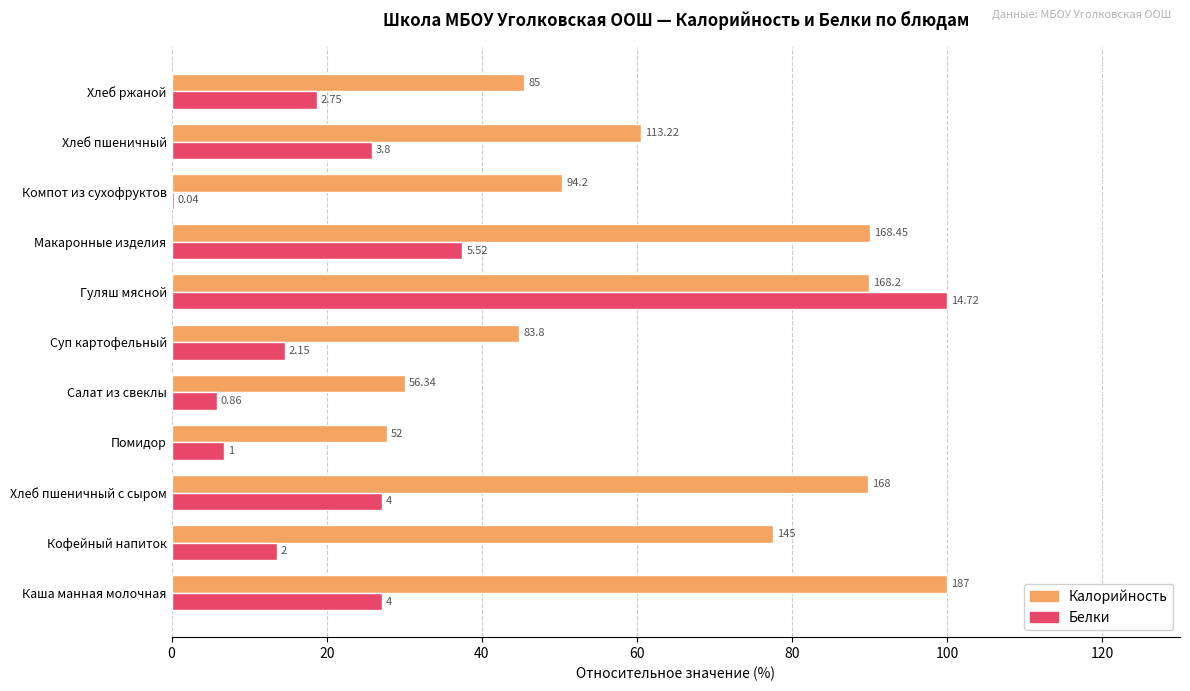

What are all the series names shown in the legend?

Калорийность, Белки